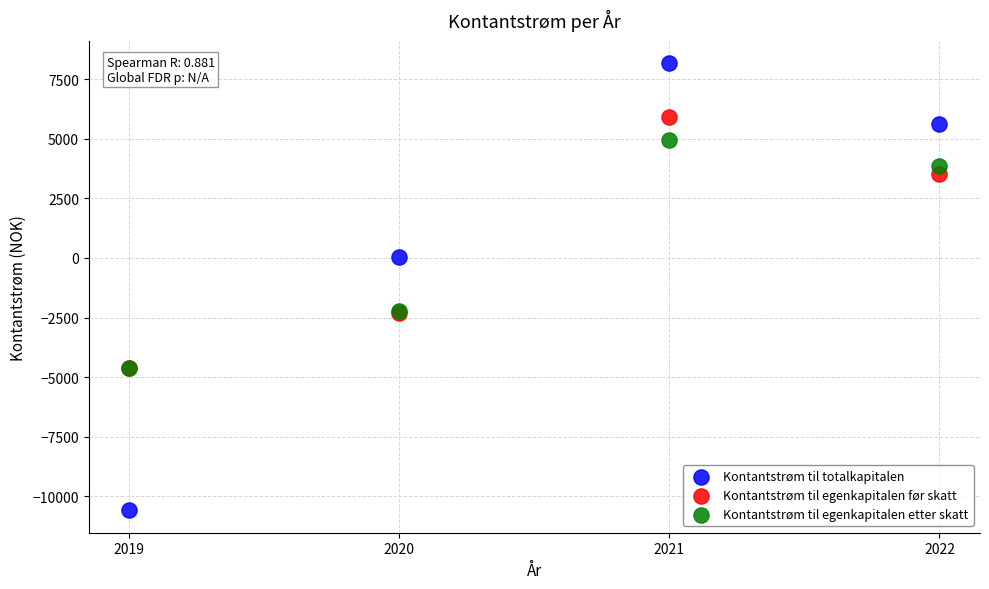

What are all the series names shown in the legend?

Kontantstrøm til totalkapitalen, Kontantstrøm til egenkapitalen før skatt, Kontantstrøm til egenkapitalen etter skatt